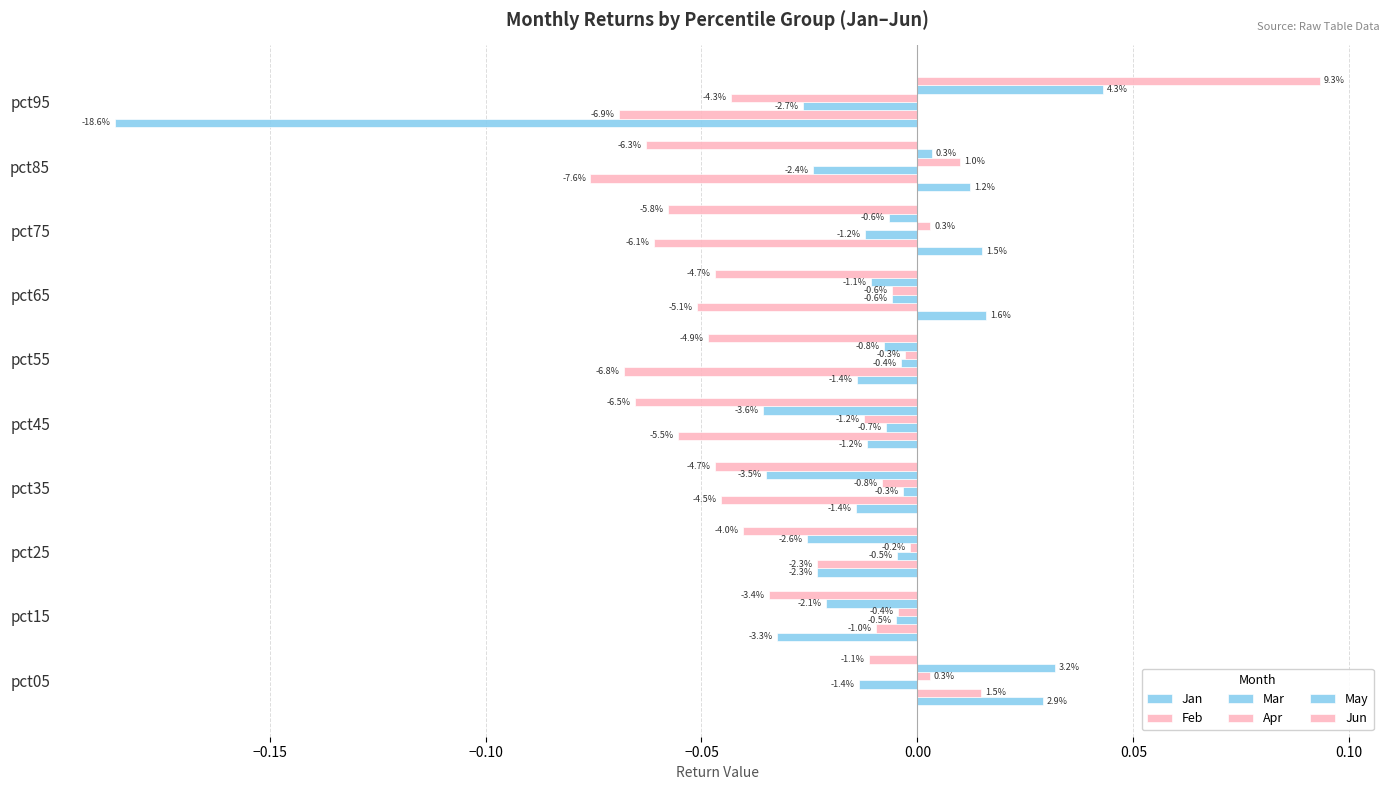

Does the chart contain stacked bars?

No